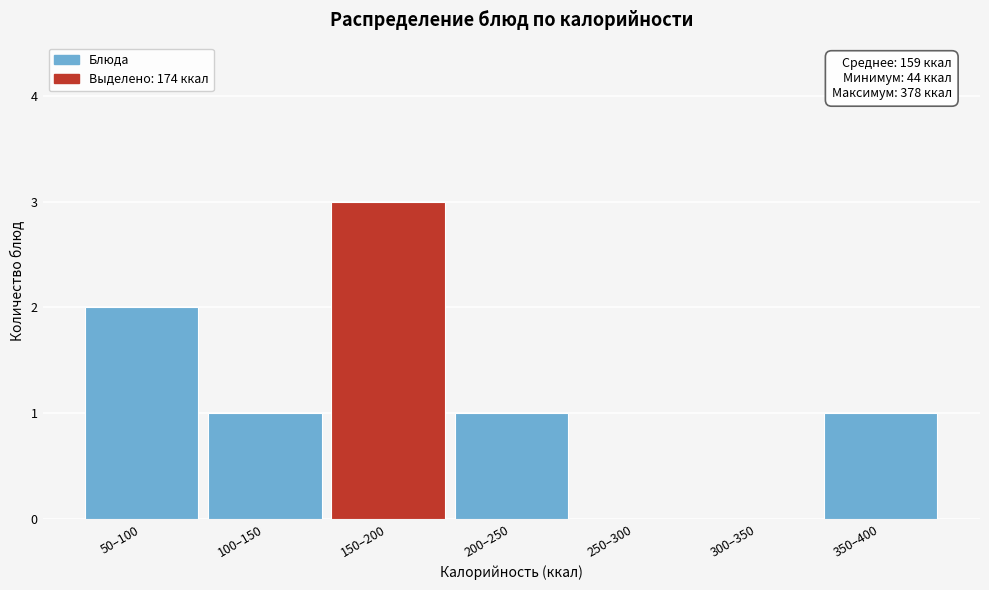

Reading left to right, list all the values displayed in this chart.

50–100=2	100–150=1	150–200=3	200–250=1	250–300=0	300–350=0	350–400=1